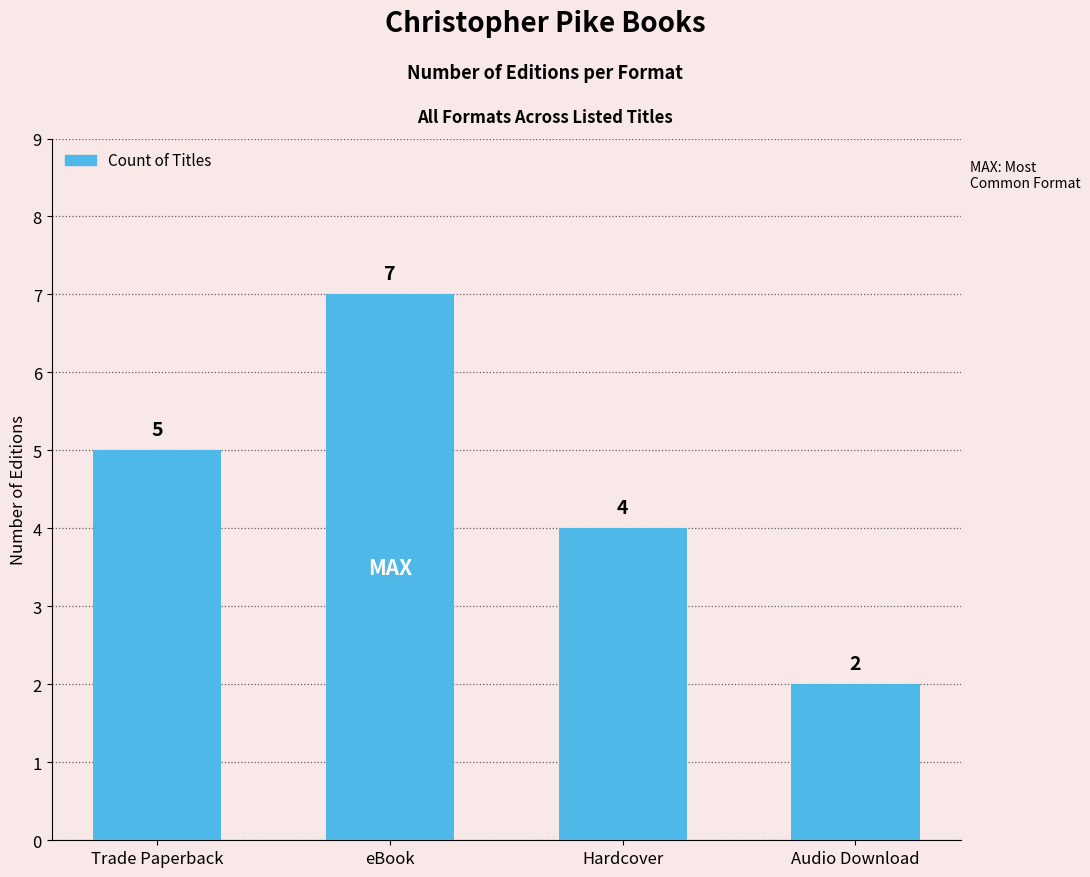

At which category does the chart reach its peak across all series?

eBook